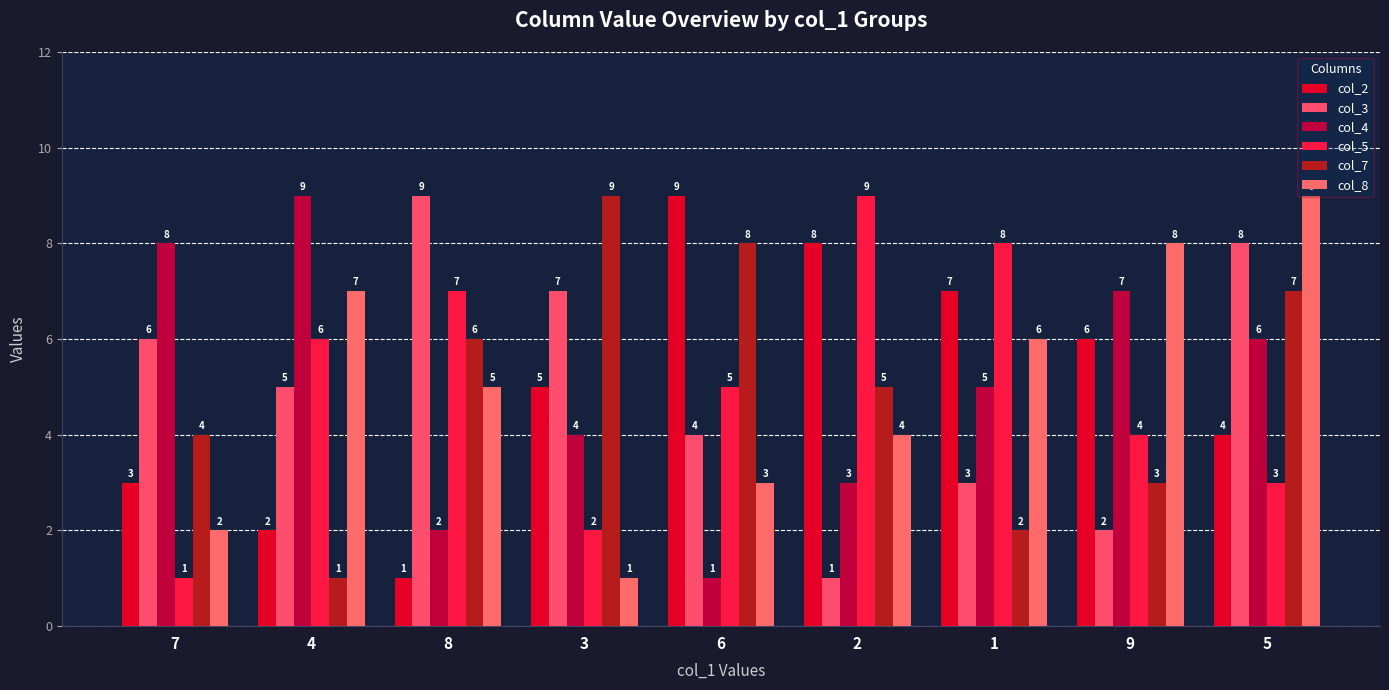

What is the spread (max minus min) of values at 9?

6